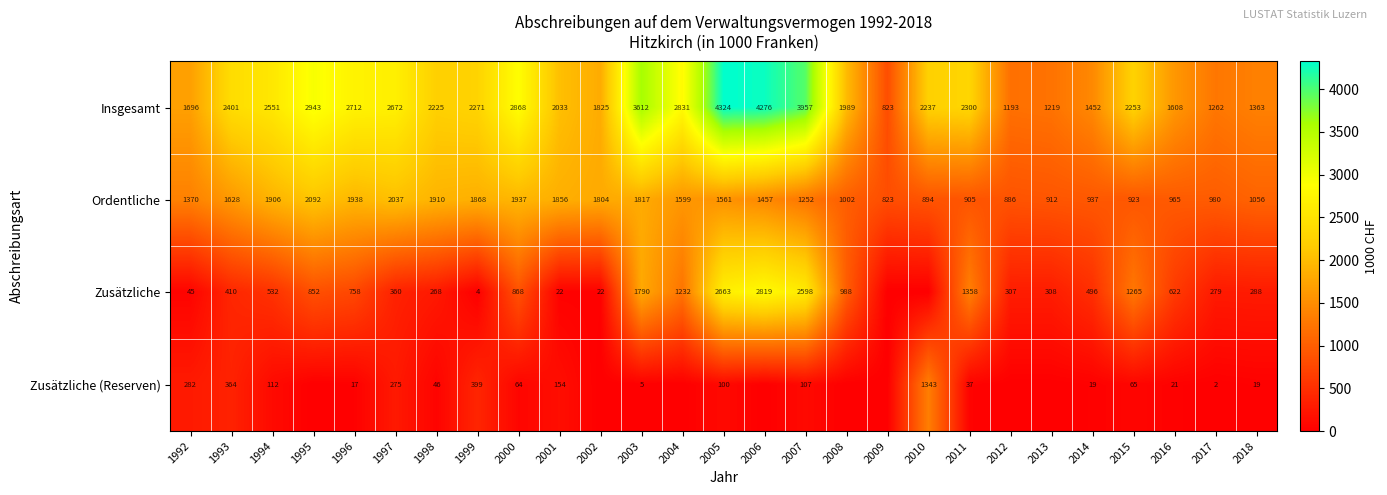

At 1993, list the series in order from smallest to largest.

Zusätzliche (Reserven), Zusätzliche, Ordentliche, Insgesamt